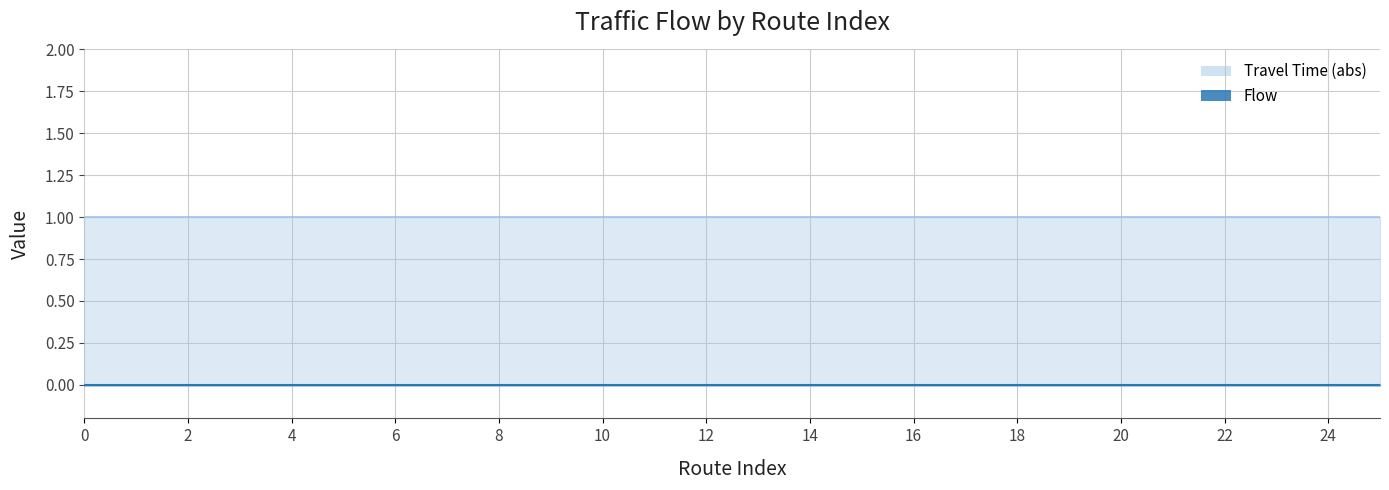

Which series changed the most between 11 and 24?

Travel Time